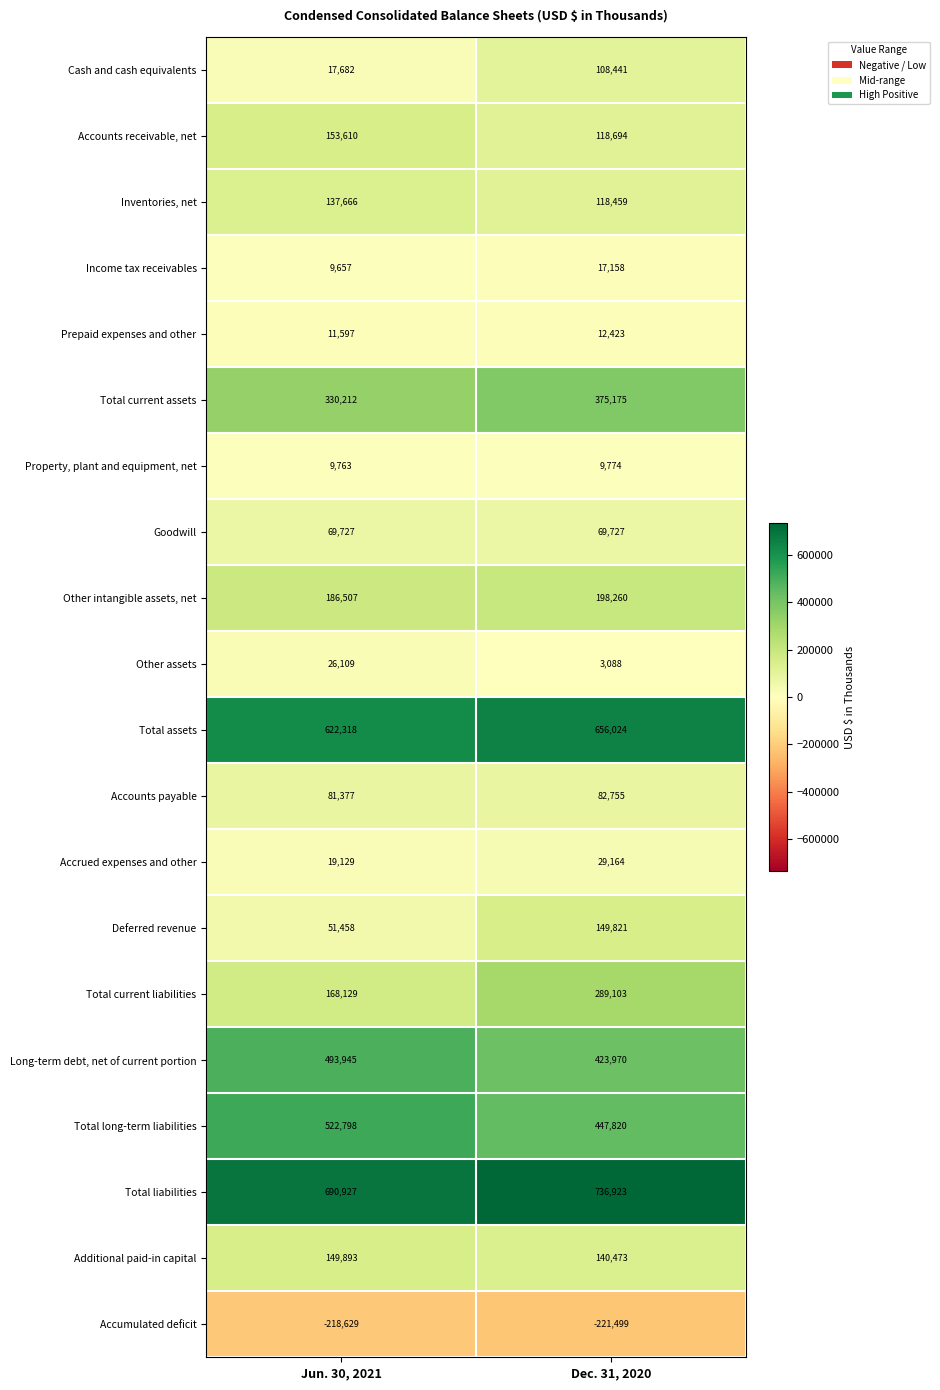

Between Jun. 30, 2021 and Dec. 31, 2020, which series saw the biggest shift?

Total current liabilities